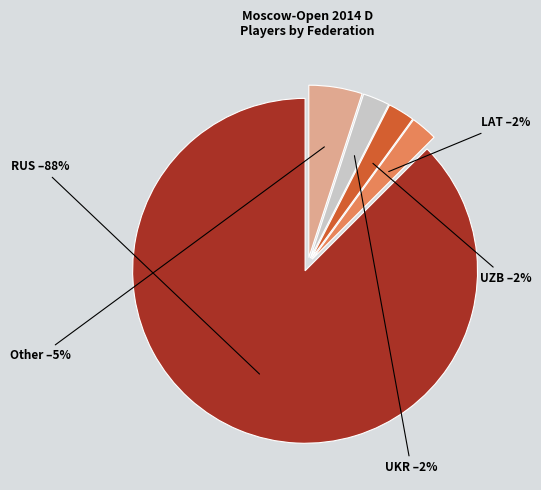

To the nearest percent, what portion does LAT represent?

3%